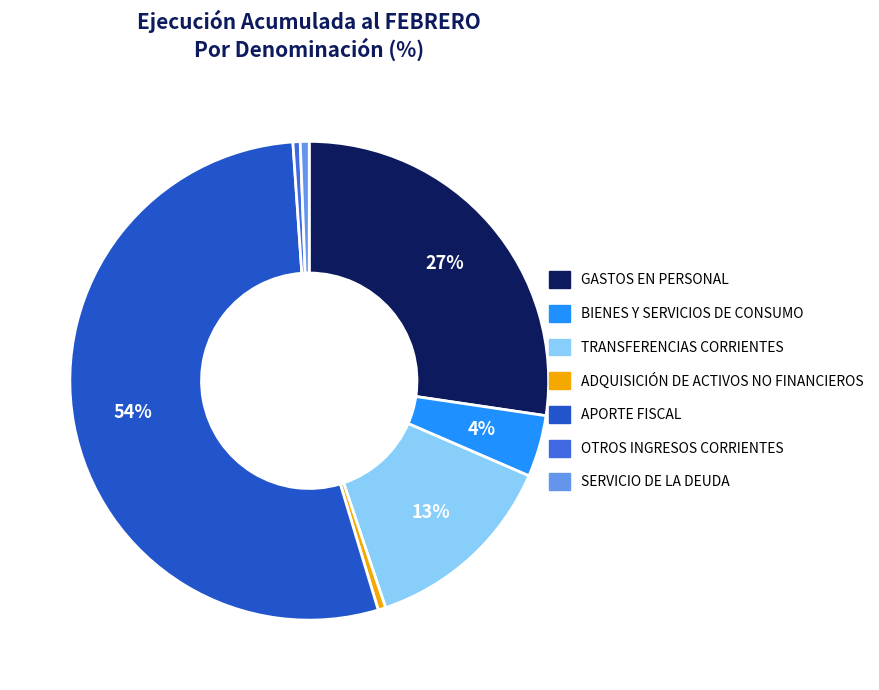

Which has a higher value, BIENES Y SERVICIOS DE CONSUMO or APORTE FISCAL?

APORTE FISCAL